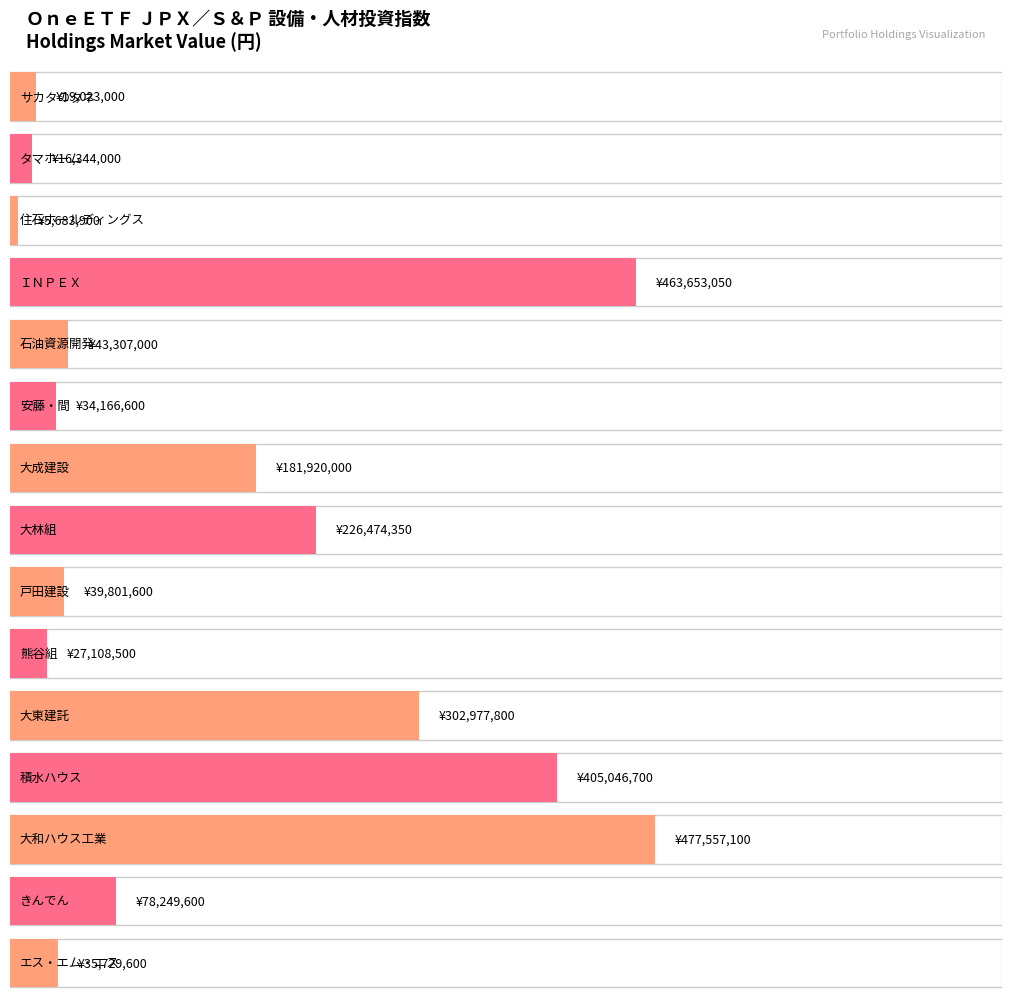

Which label corresponds to the largest value in the chart?

大和ハウス工業